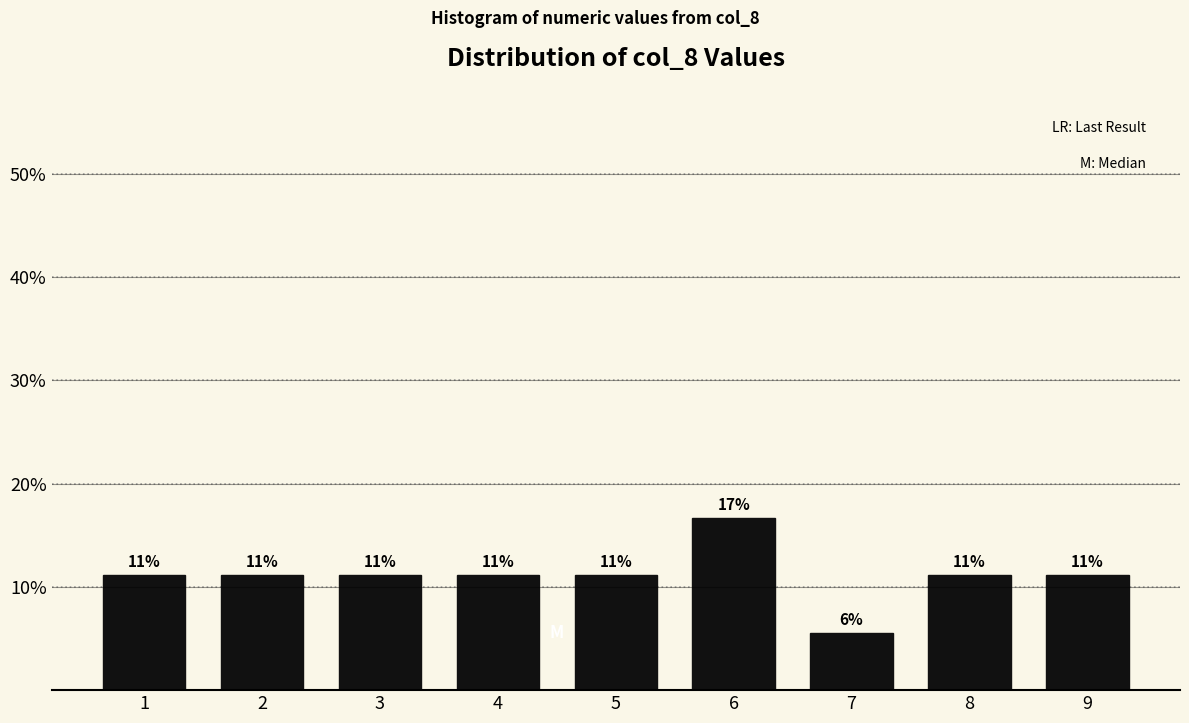

How many bars are there in total?

9